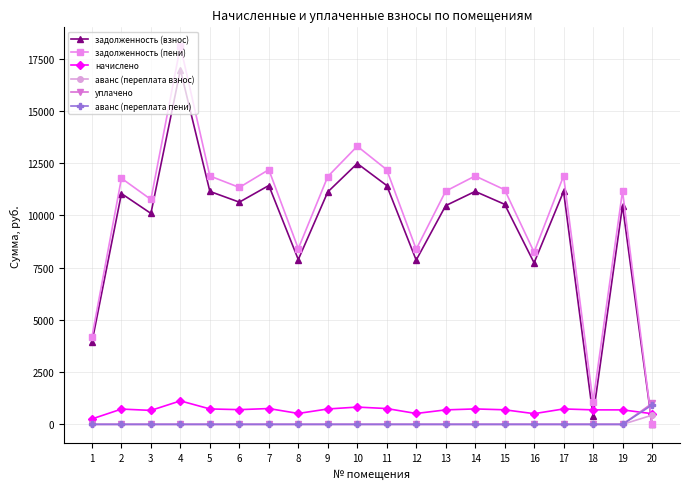

True or false: аванс (переплата пени) and задолженность (пени) cross at least once.

True